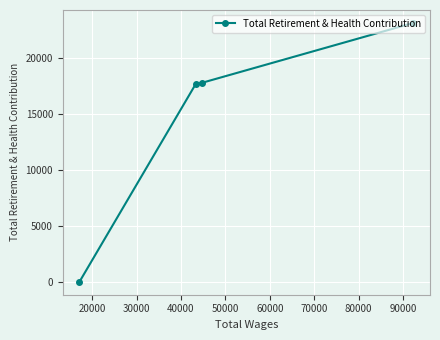

What is the difference between the second highest and minimum values?

17768